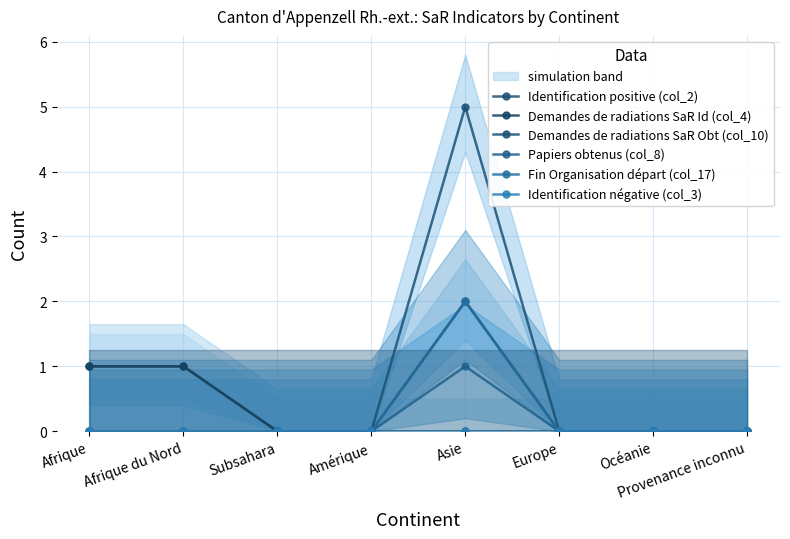

Which series changed the most between Afrique du Nord and Europe?

Identification positive (col_2)